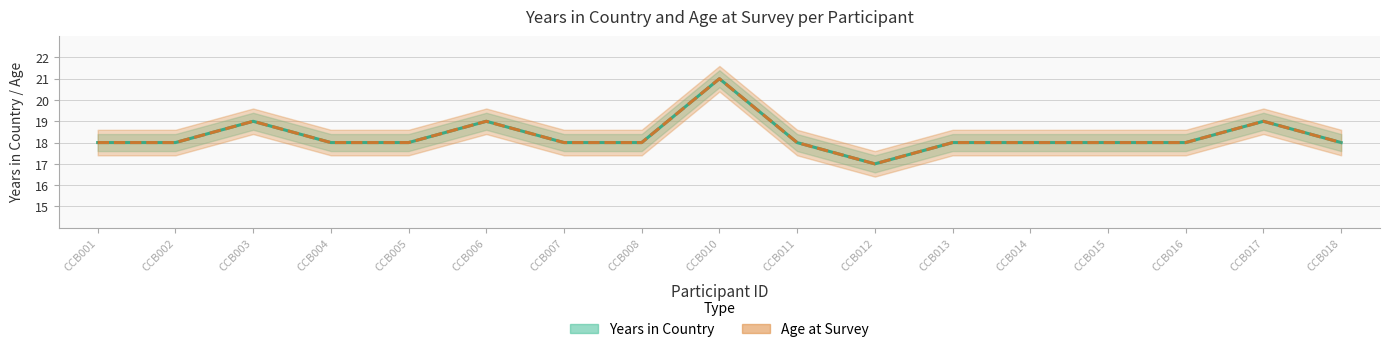

True or false: Age at Survey and Years in Country cross at least once.

False